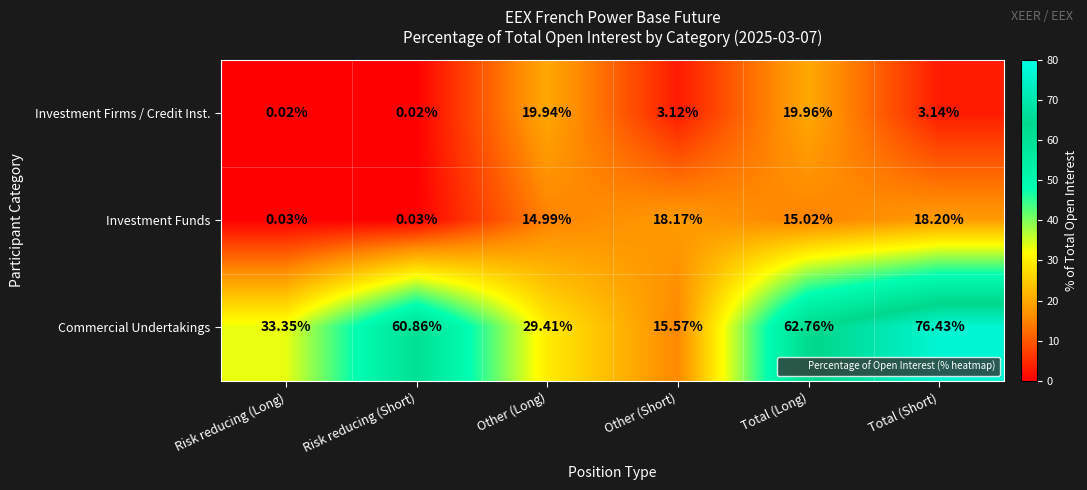

Rank the series by their maximum value, from highest to lowest.

Commercial Undertakings, Investment Firms / Credit Inst., Investment Funds